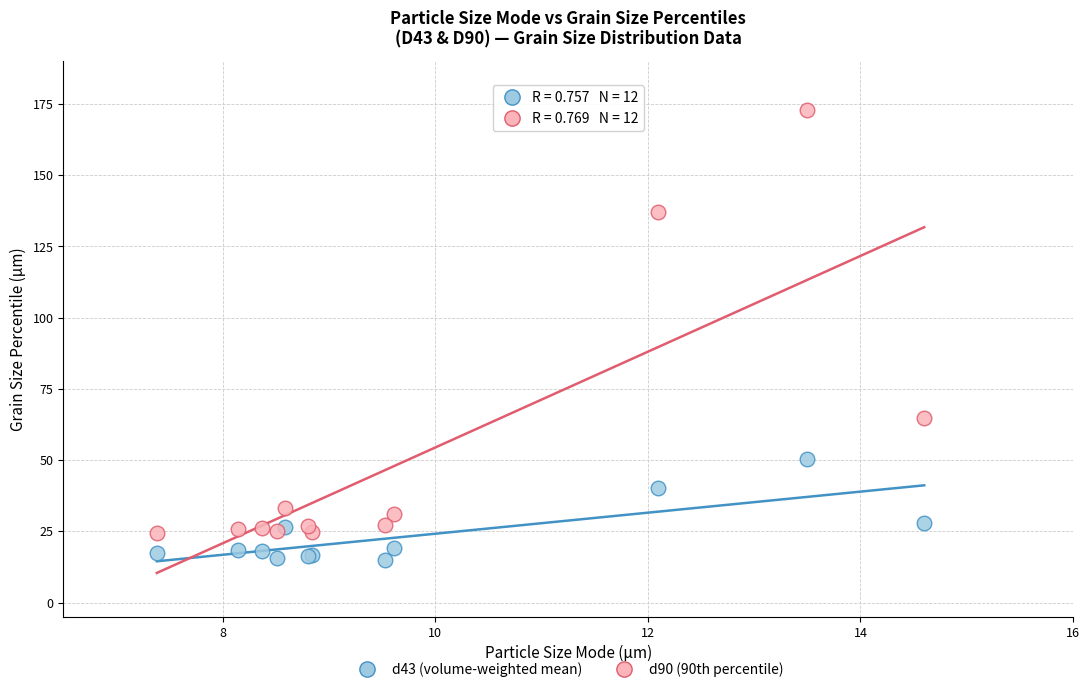

In the d90 (90th percentile) series, what Y value is closest to 98?

64.9